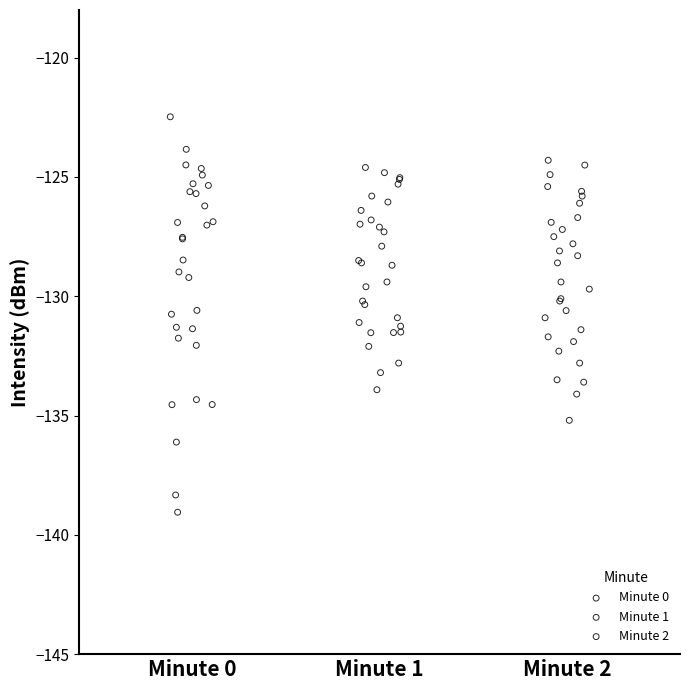

Which series reaches the maximum Y coordinate?

Minute 0